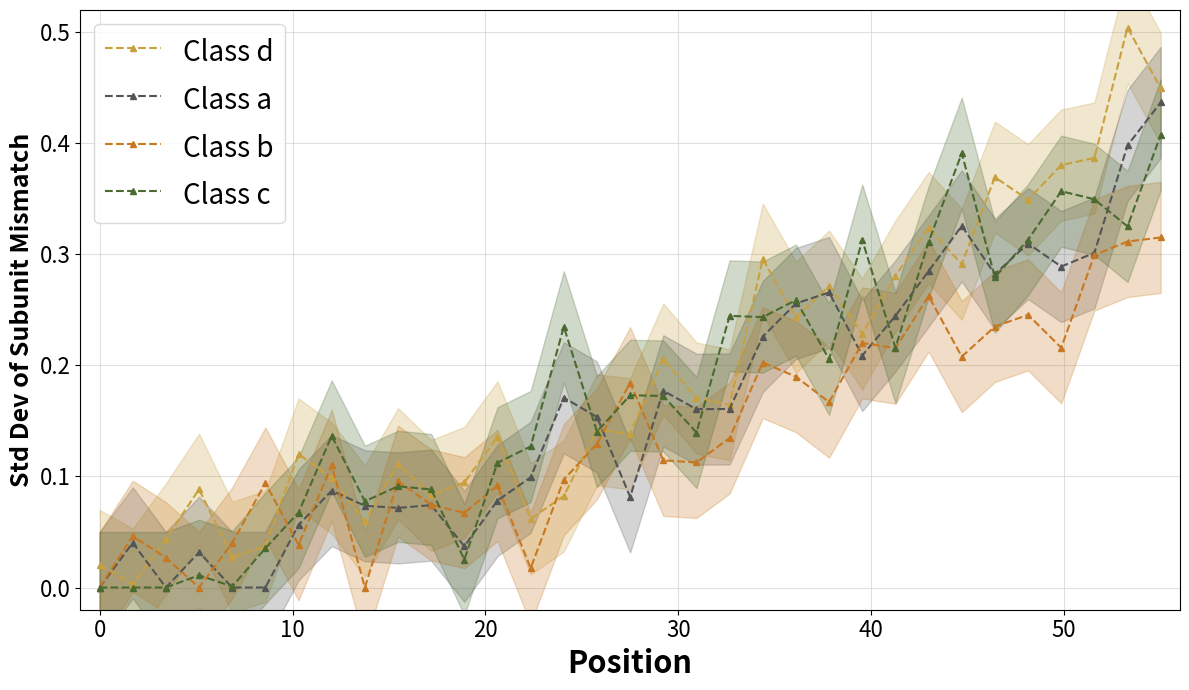

What is the maximum value for Class c?

0.4